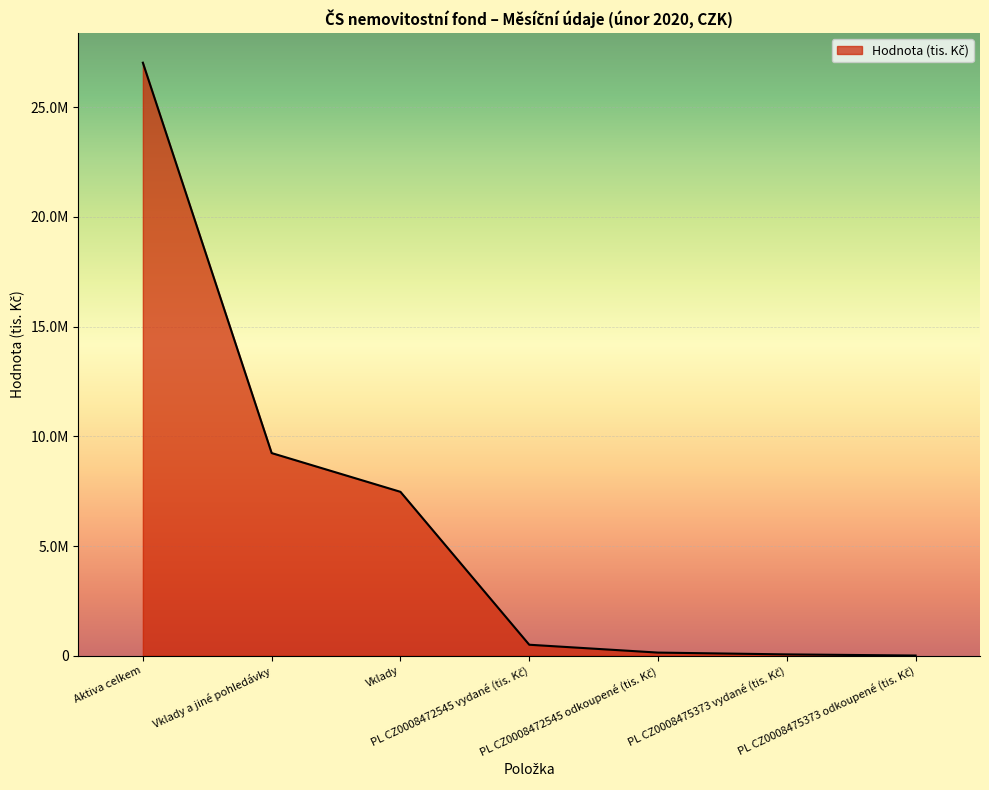

Does the chart have visible grid lines?

Yes